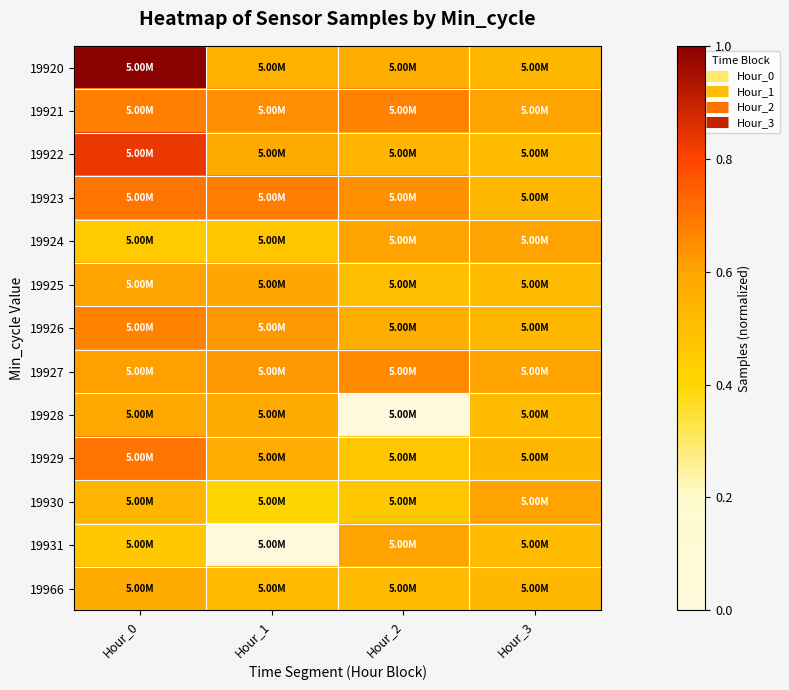

Reading left to right, extract all data points from this chart.

19920: Hour_0=1.0	Hour_1=0.5	Hour_2=0.6	Hour_3=0.5
19921: Hour_0=0.7	Hour_1=0.6	Hour_2=0.7	Hour_3=0.6
19922: Hour_0=0.8	Hour_1=0.6	Hour_2=0.5	Hour_3=0.5
19923: Hour_0=0.7	Hour_1=0.7	Hour_2=0.6	Hour_3=0.5
19924: Hour_0=0.5	Hour_1=0.5	Hour_2=0.6	Hour_3=0.6
19925: Hour_0=0.6	Hour_1=0.6	Hour_2=0.5	Hour_3=0.5
19926: Hour_0=0.7	Hour_1=0.6	Hour_2=0.6	Hour_3=0.5
19927: Hour_0=0.6	Hour_1=0.6	Hour_2=0.7	Hour_3=0.6
19928: Hour_0=0.6	Hour_1=0.6	Hour_2=0.0	Hour_3=0.5
19929: Hour_0=0.7	Hour_1=0.6	Hour_2=0.5	Hour_3=0.5
19930: Hour_0=0.5	Hour_1=0.4	Hour_2=0.5	Hour_3=0.6
19931: Hour_0=0.5	Hour_1=0.0	Hour_2=0.6	Hour_3=0.5
19966: Hour_0=0.6	Hour_1=0.5	Hour_2=0.5	Hour_3=0.5